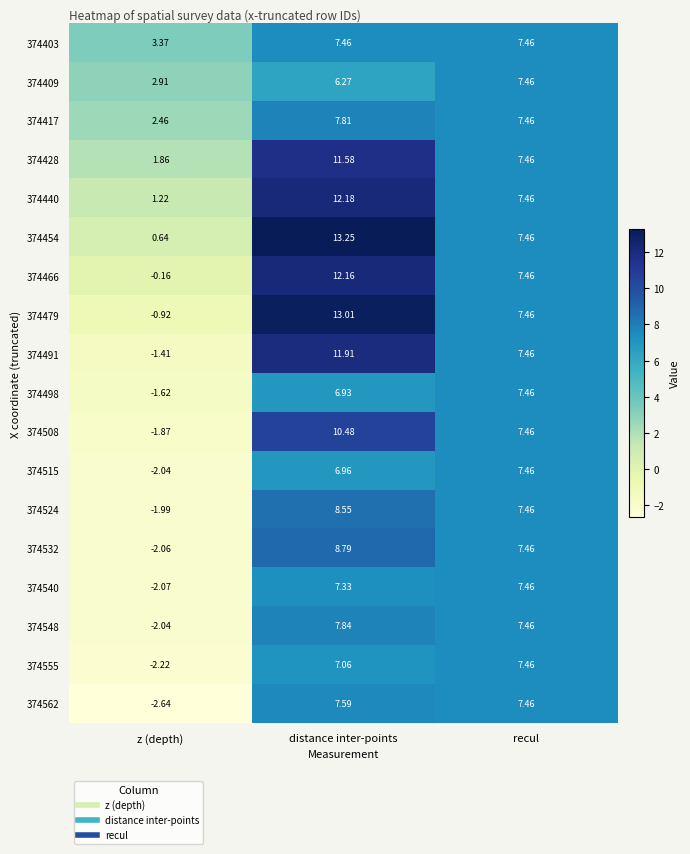

Which category has the lowest value in the 374428 series?

z (depth)